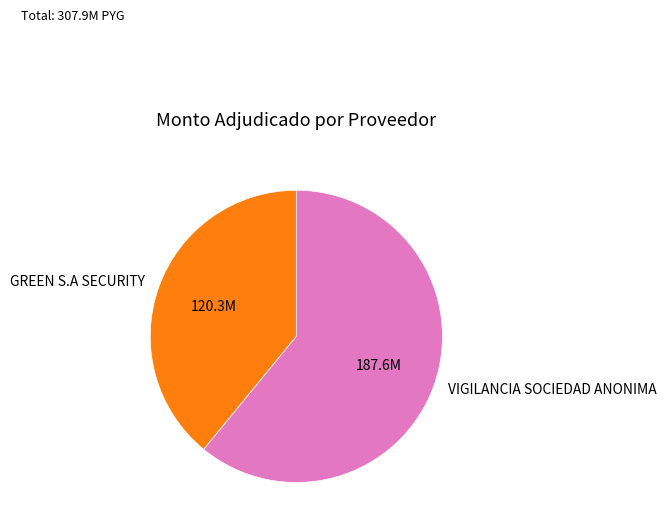

How many segments does this pie chart have?

2